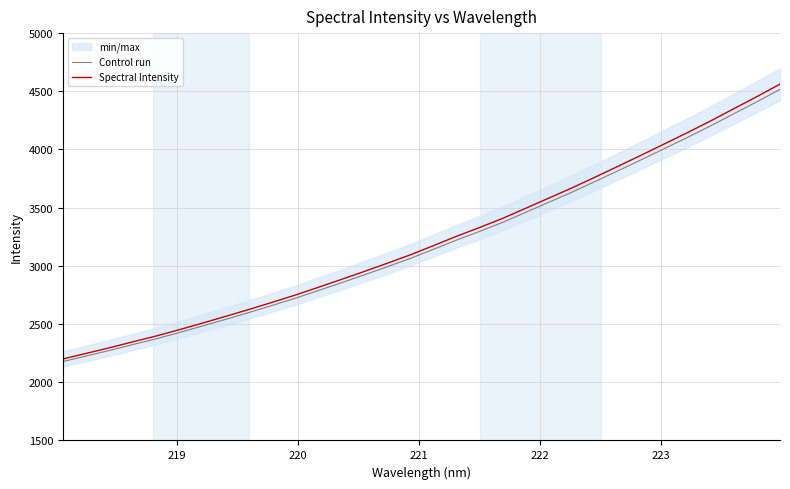

True or false: Spectral Intensity has more than 1 interior local peaks.

False